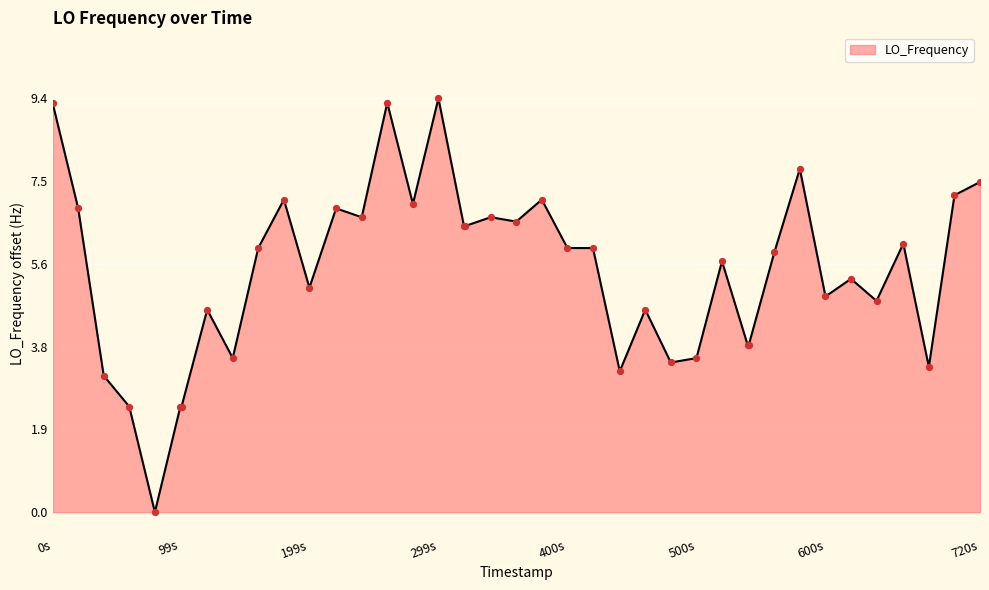

What is the greatest value displayed?

9.4